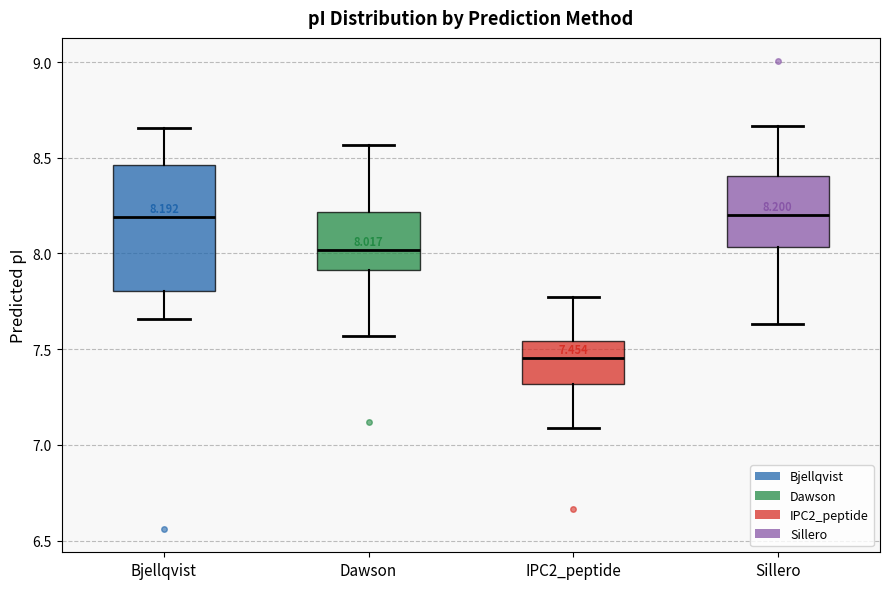

Comparing the boxes themselves (not the whiskers), which one is the tallest?

Bjellqvist